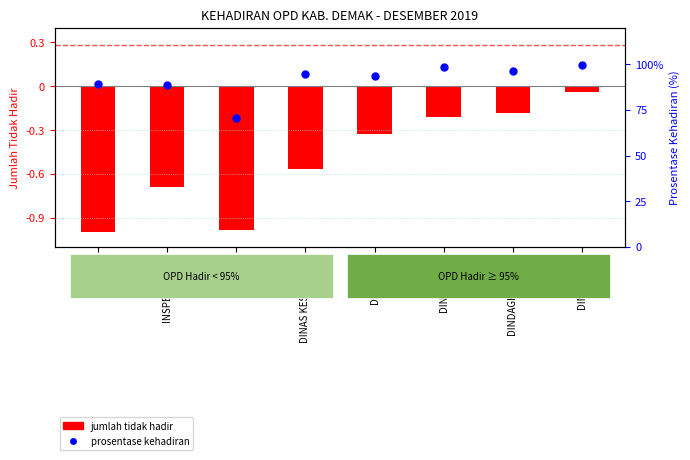

At which category is the sum across all series the highest?

DINPERKIM